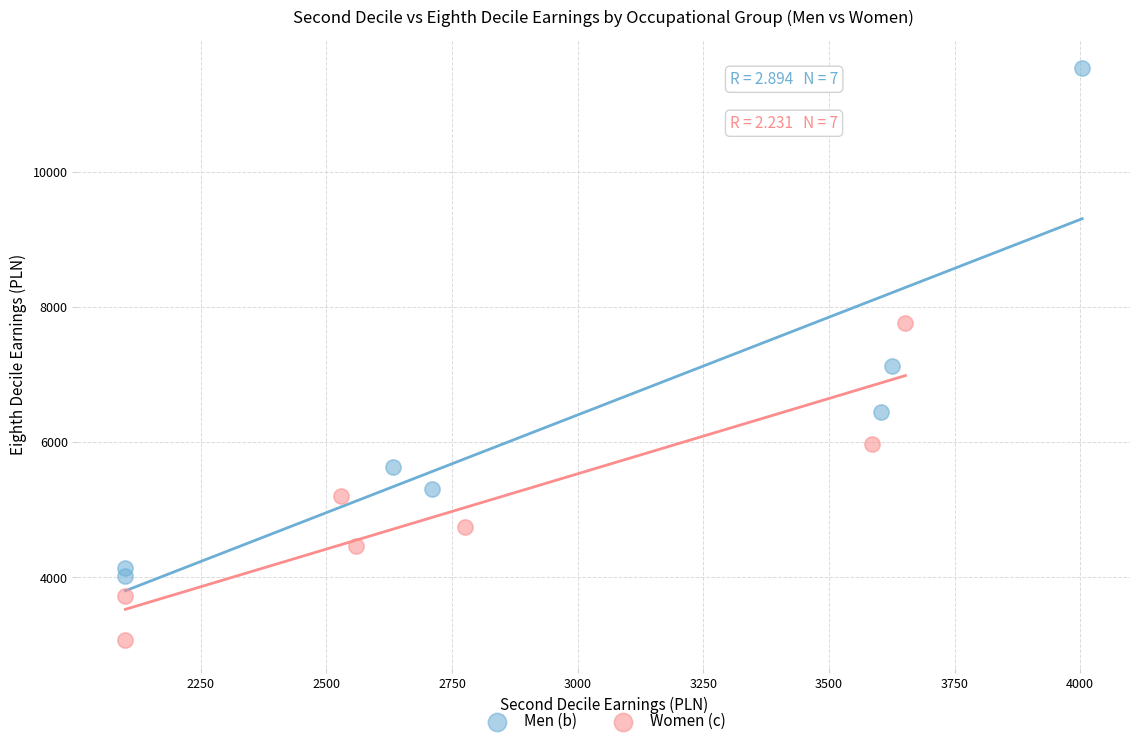

What are all the series names shown in the legend?

Men (b), Women (c)